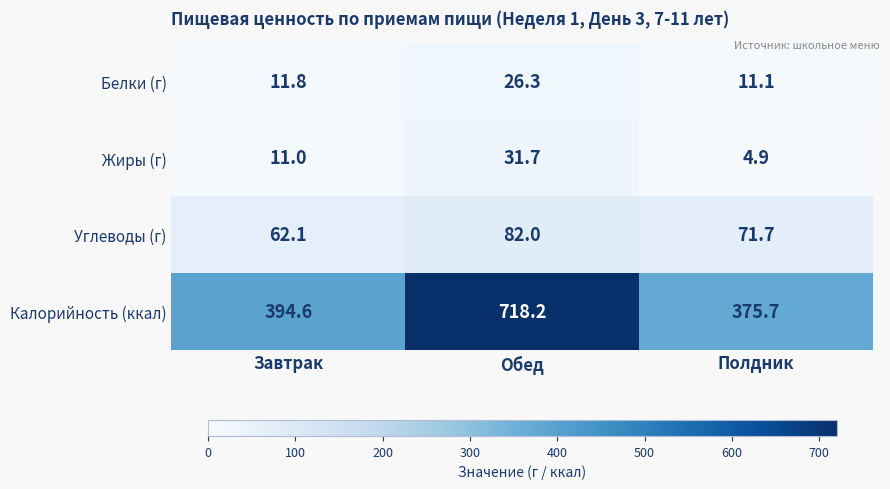

Count the number of data series in this chart.

4